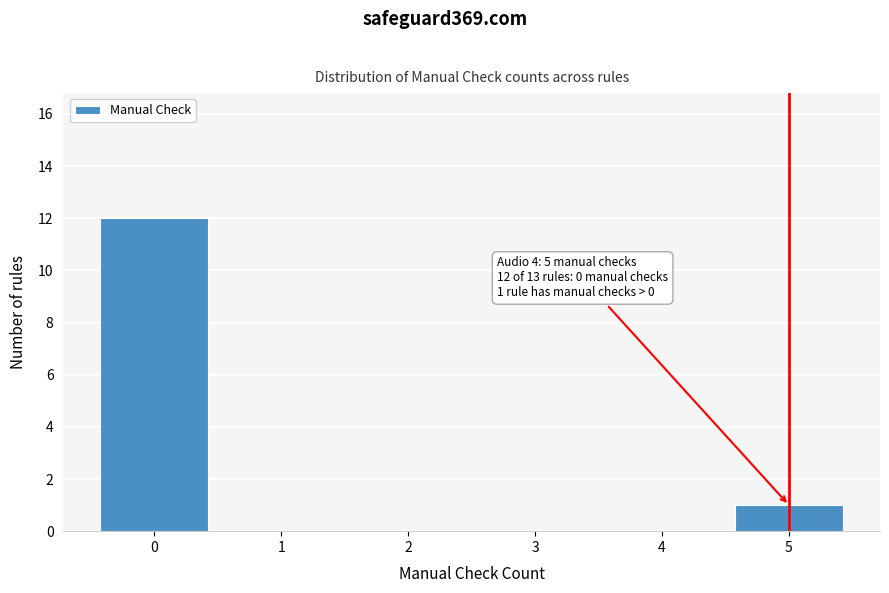

What is the maximum value shown in the chart?

12